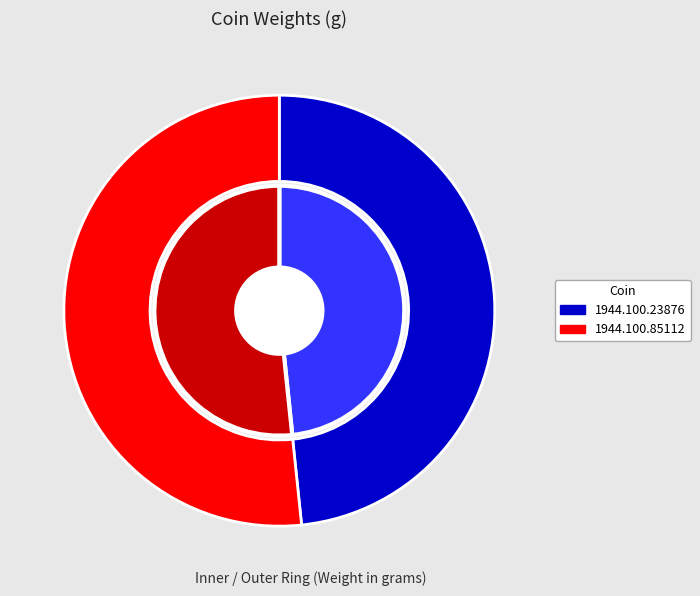

Combined, do 1944.100.23876 and 1944.100.85112 account for over 50%?

Yes